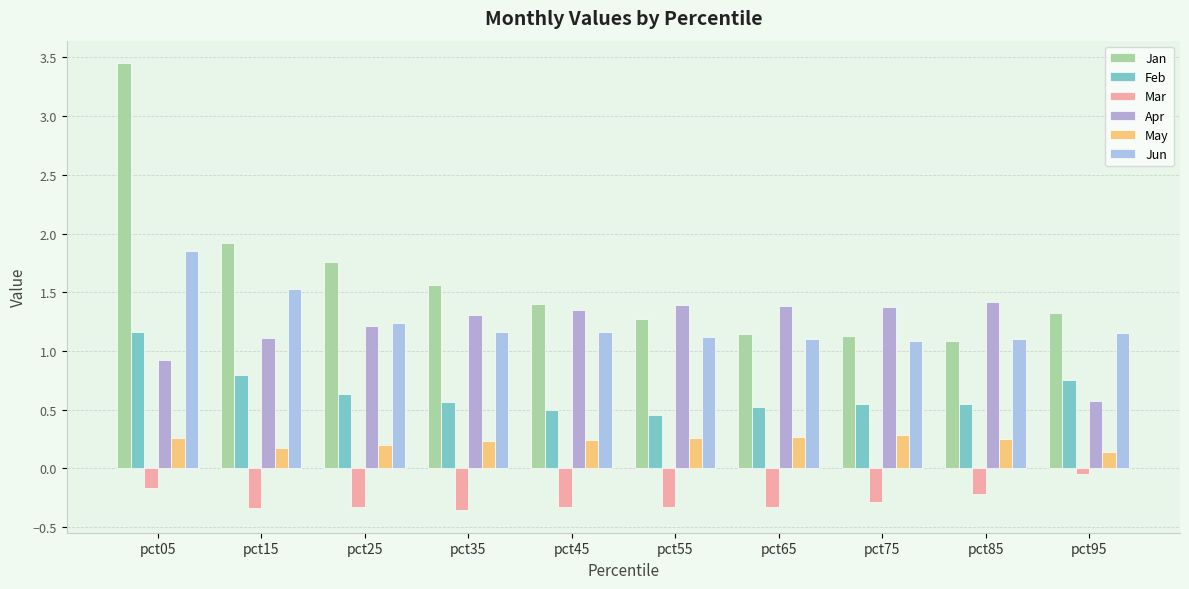

What is the total value across all series at pct15?

5.2